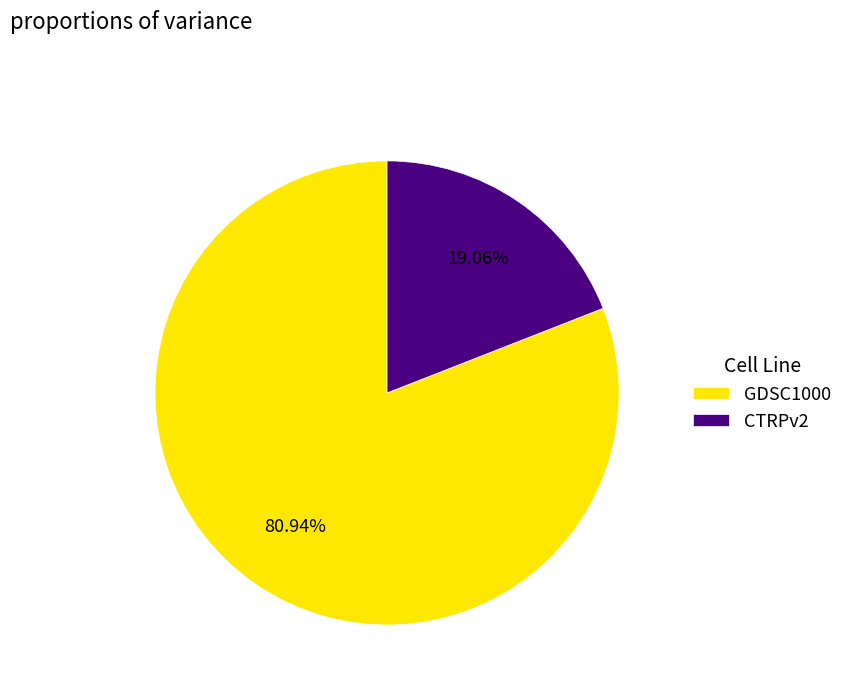

Is there a majority slice in this chart?

Yes